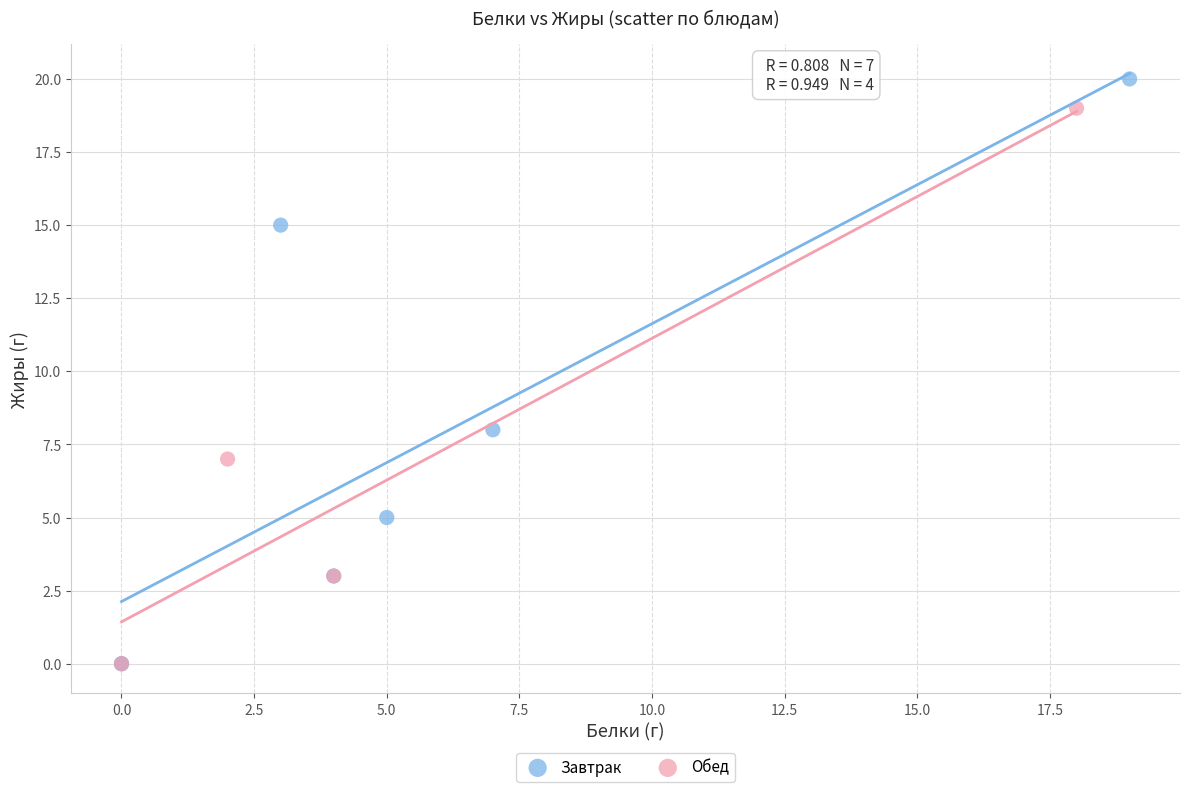

Which series has the largest Y range (max minus min)?

Завтрак